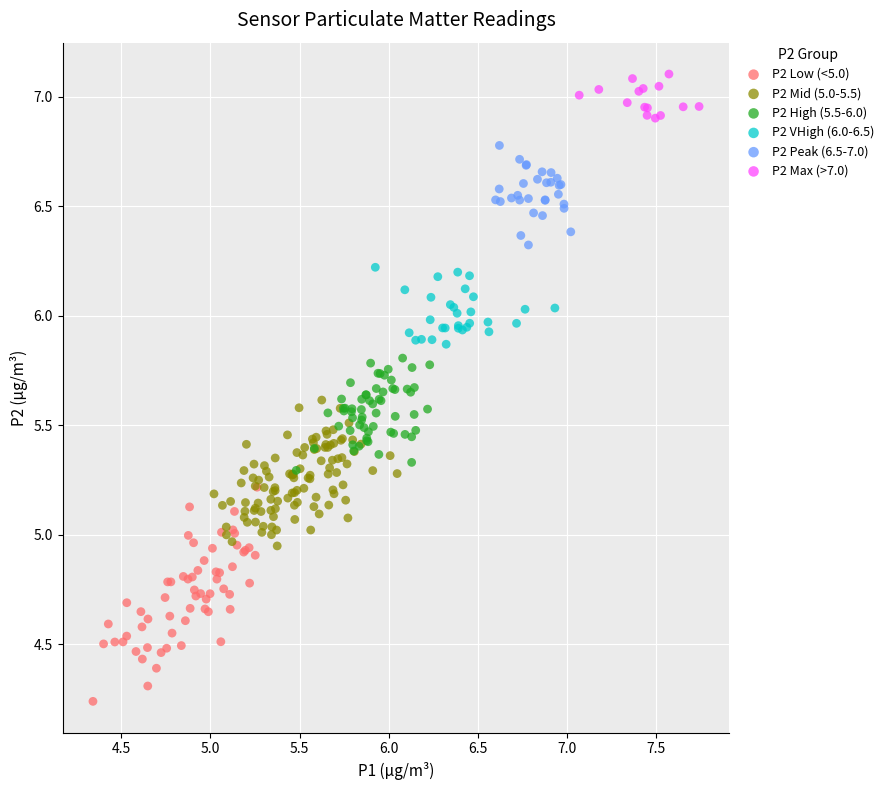

Which series reaches the minimum Y coordinate?

P2 Low (<5.0)